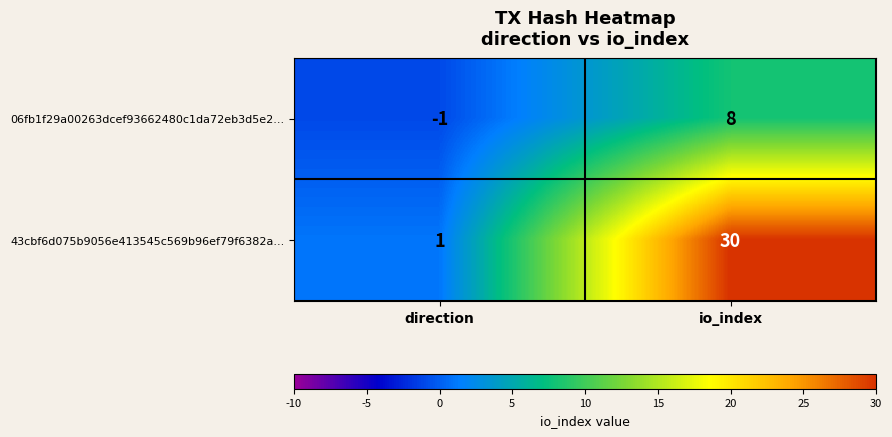

What is the average value of the 43cbf6d075b9056e413545c569b96ef79f6382a... series?

16